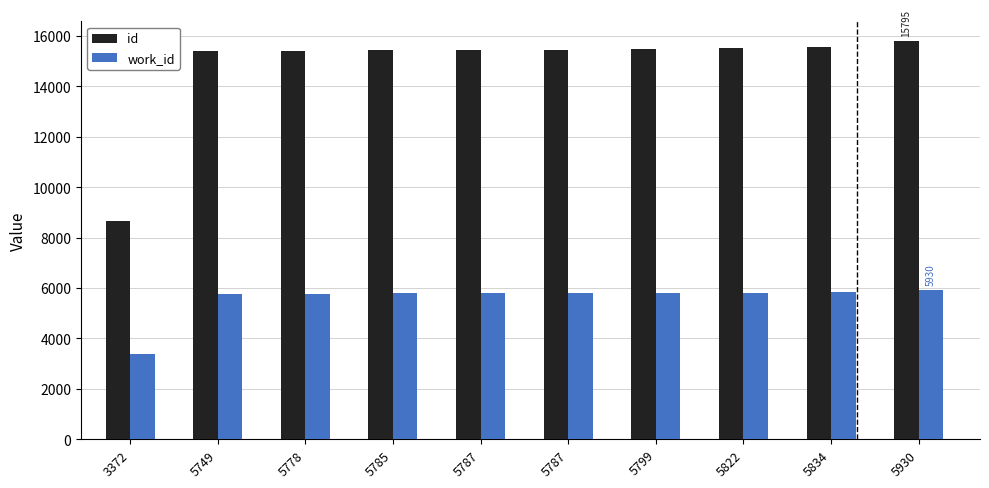

What are all the series names shown in the legend?

id, work_id